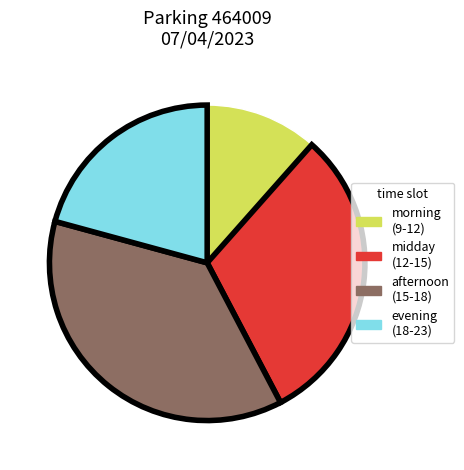

Do morning (9-12) and evening (18-23) together represent more than half of the pie?

No